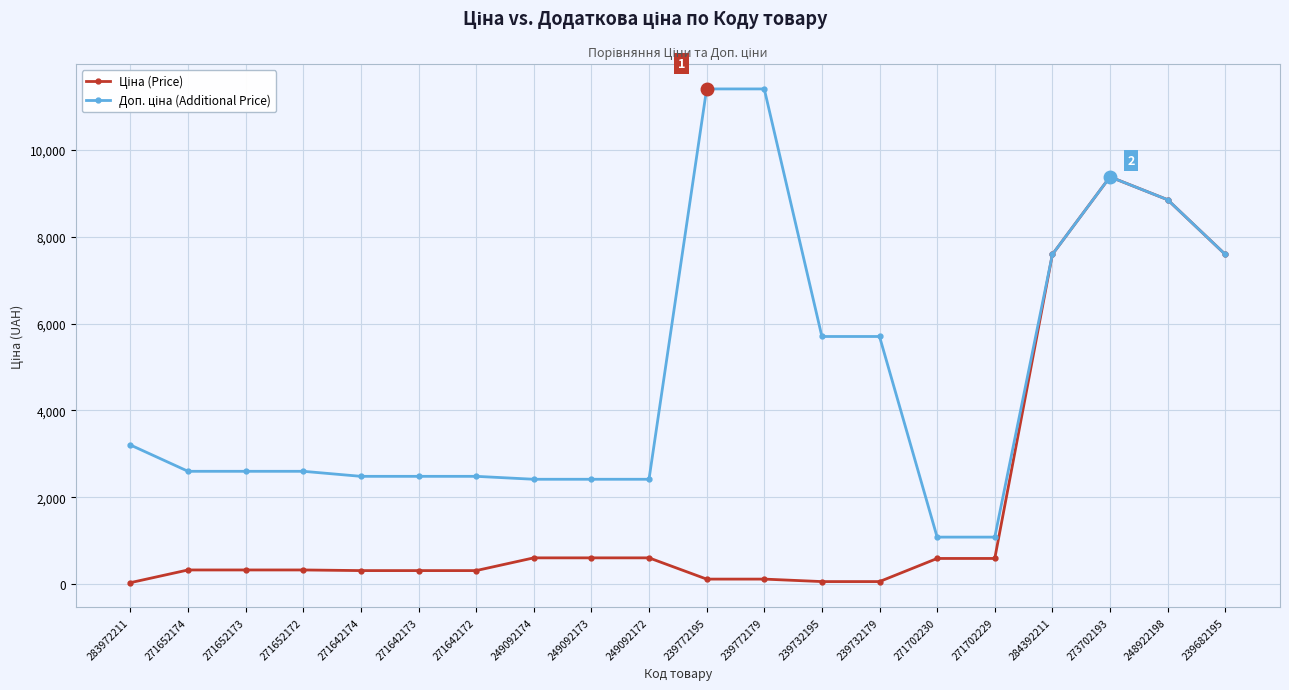

What is the total value across all series at 273702193?

18767.9